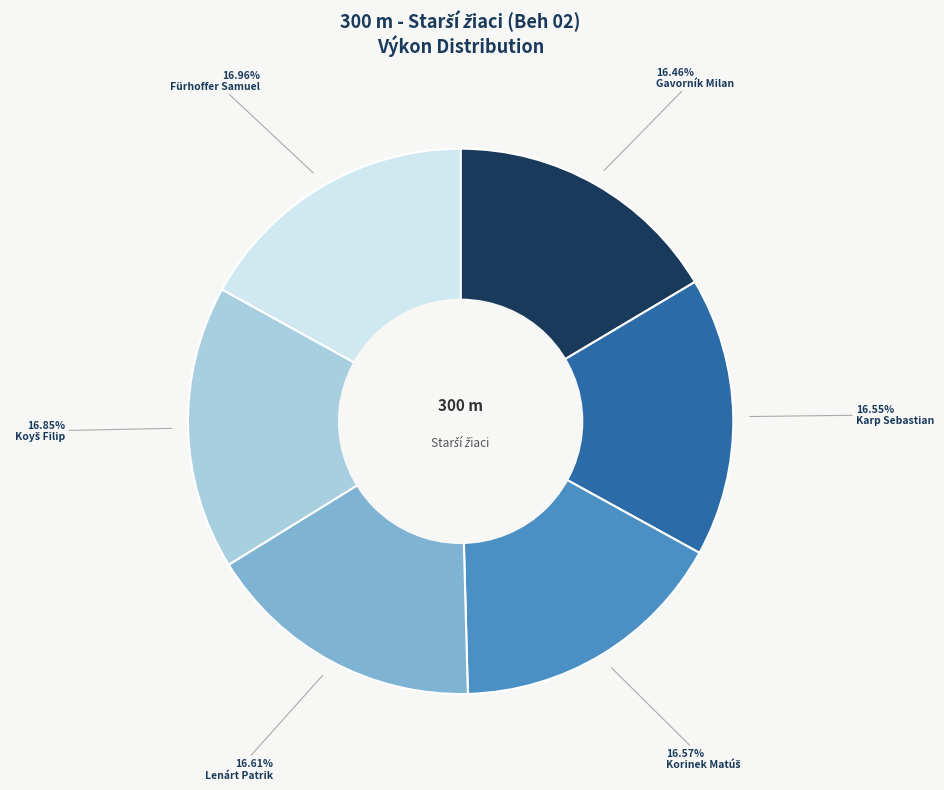

What is the ratio of the value at Karp Sebastian to the value at Gavorník Milan?

1.0